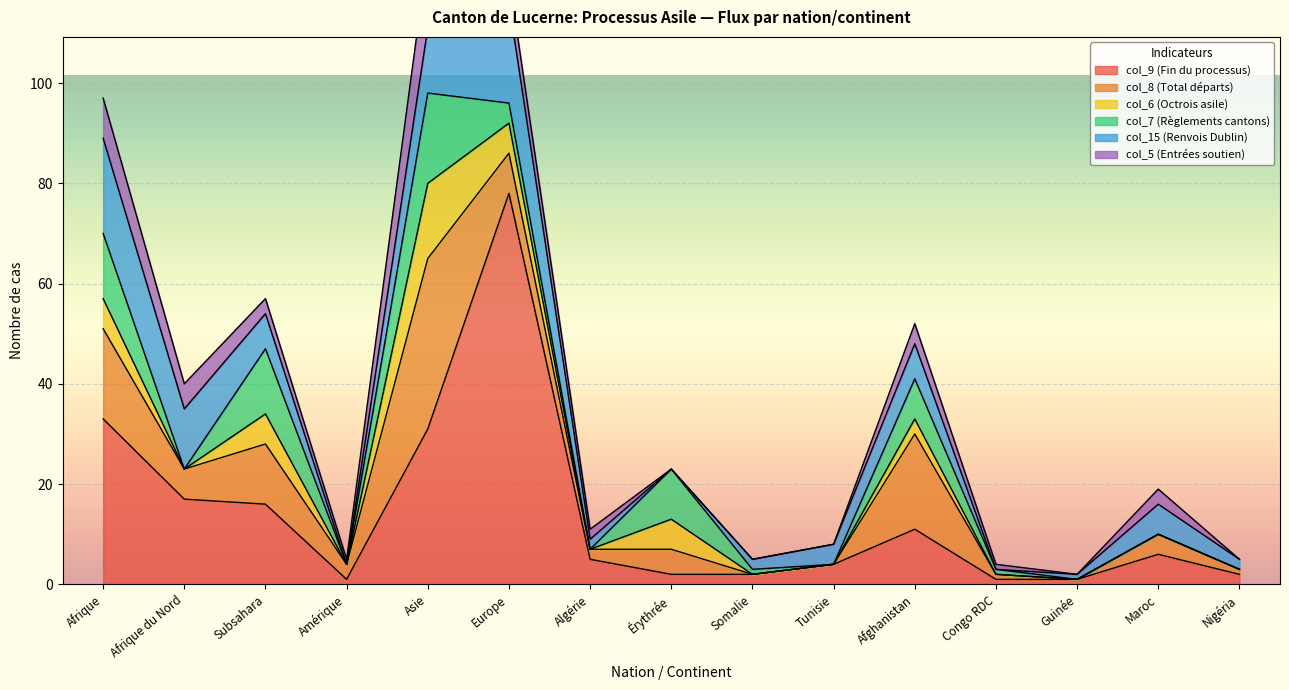

Is it true that col_7 (Règlements cantons) equals -8 at Amérique?

False